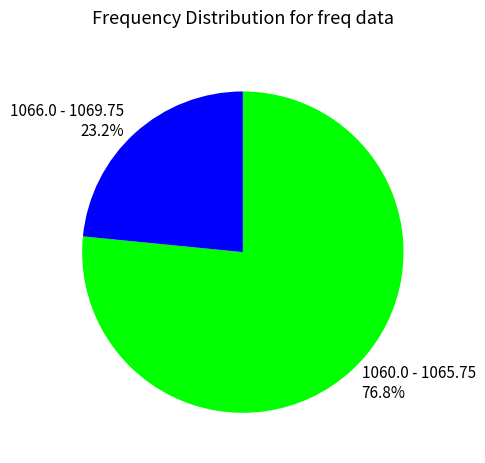

The 1069.0 slice represents 17% of the pie. True or false?

False